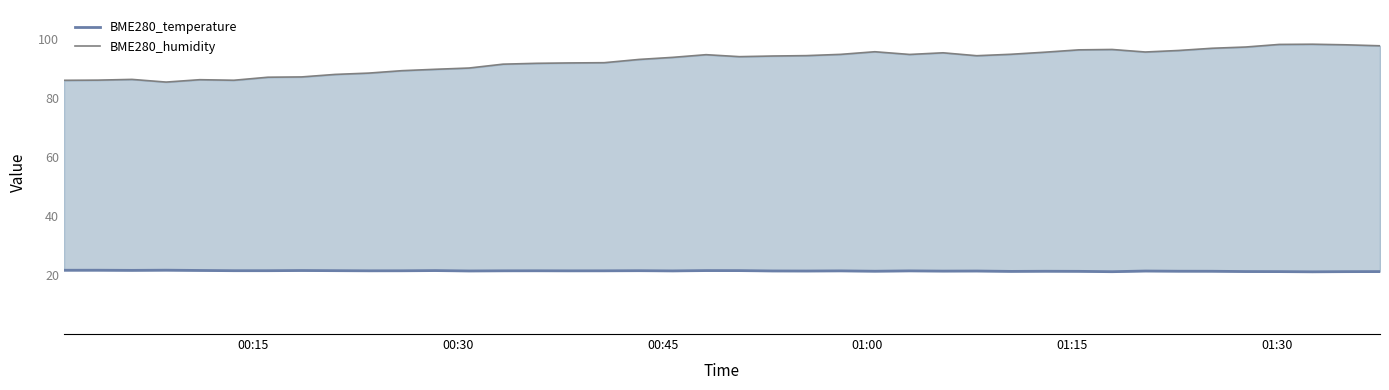

Reading left to right, transcribe all the data shown in this chart.

21.6	21.7	21.6	21.7	21.6	21.5	21.5	21.6	21.5	21.5	21.5	21.5	21.4	21.5	21.5	21.4	21.5	21.5	21.4	21.5	21.5	21.4	21.4	21.4	21.3	21.4	21.4	21.4	21.3	21.3	21.3	21.2	21.4	21.3	21.3	21.2	21.2	21.1	21.2	21.2